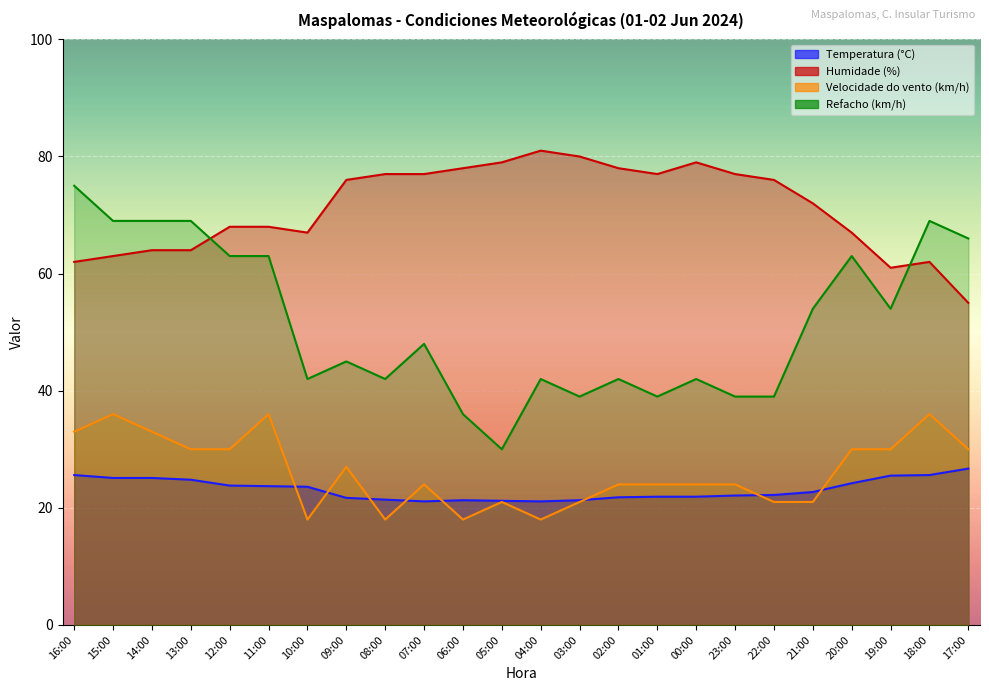

Between 04:00 and 05:00, which is larger?

05:00